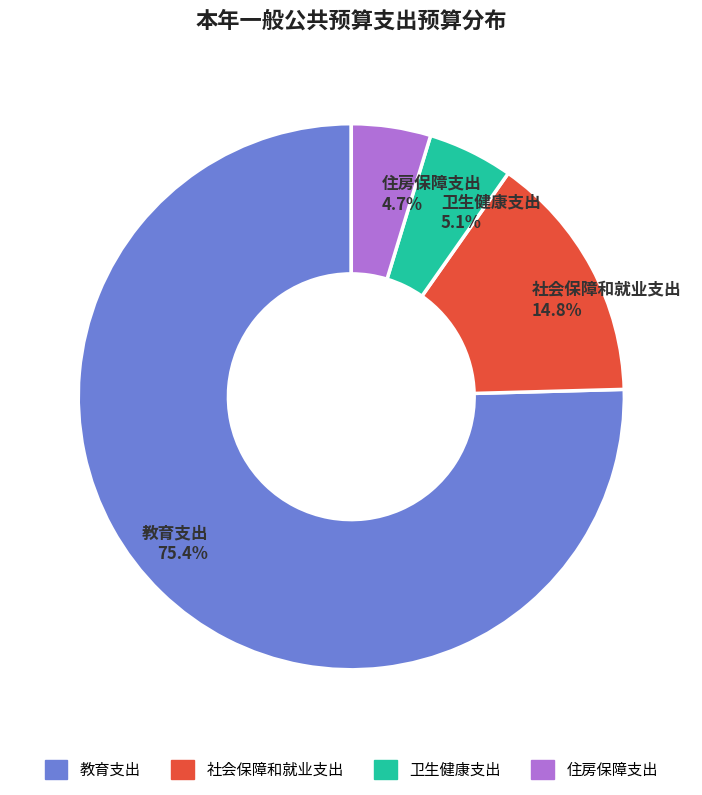

To the nearest percent, what is the average slice percentage?

25%